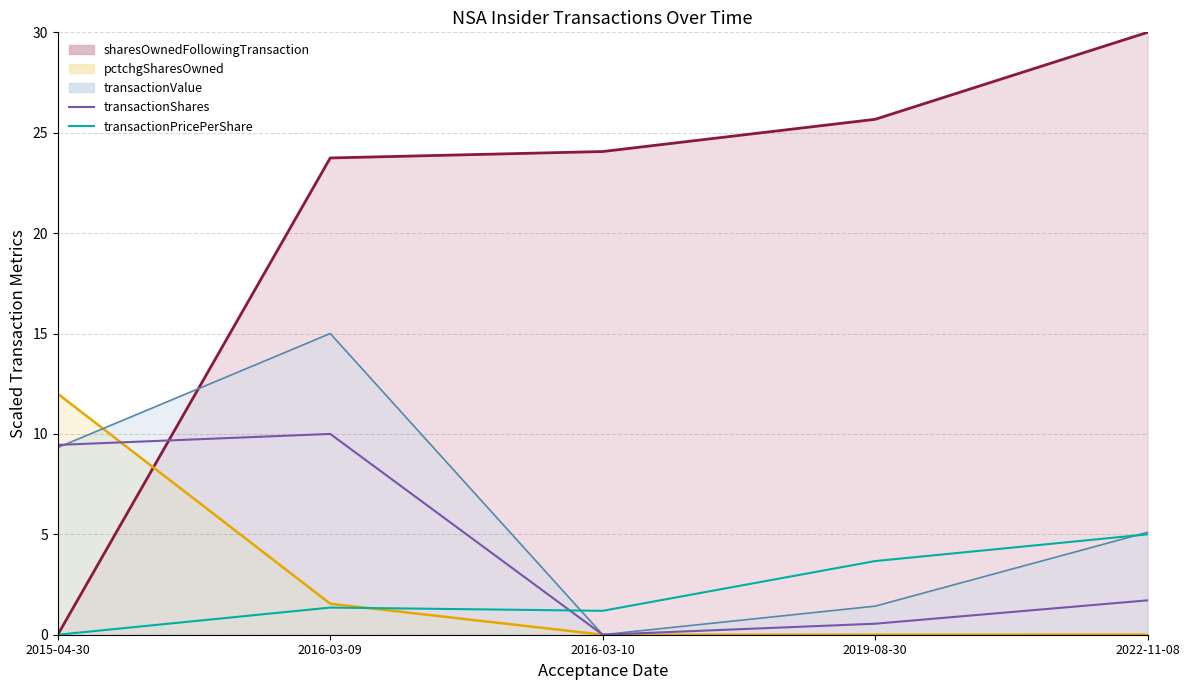

What is the difference between the transactionPricePerShare values at 2019-08-30 and 2015-04-30?

3.7